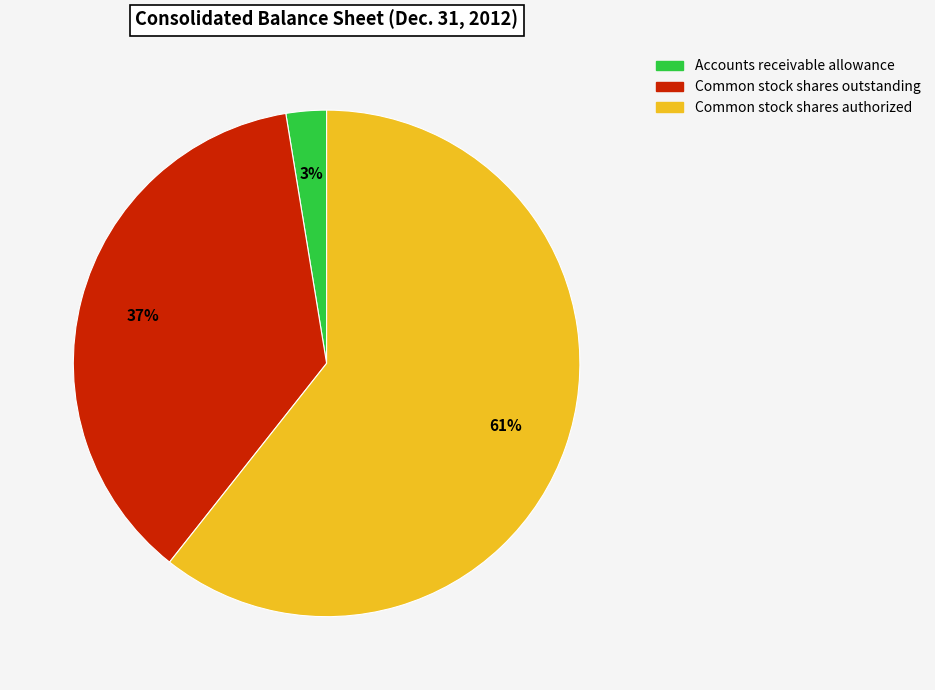

Which has a higher value, Accounts receivable allowance or Common stock shares authorized?

Common stock shares authorized